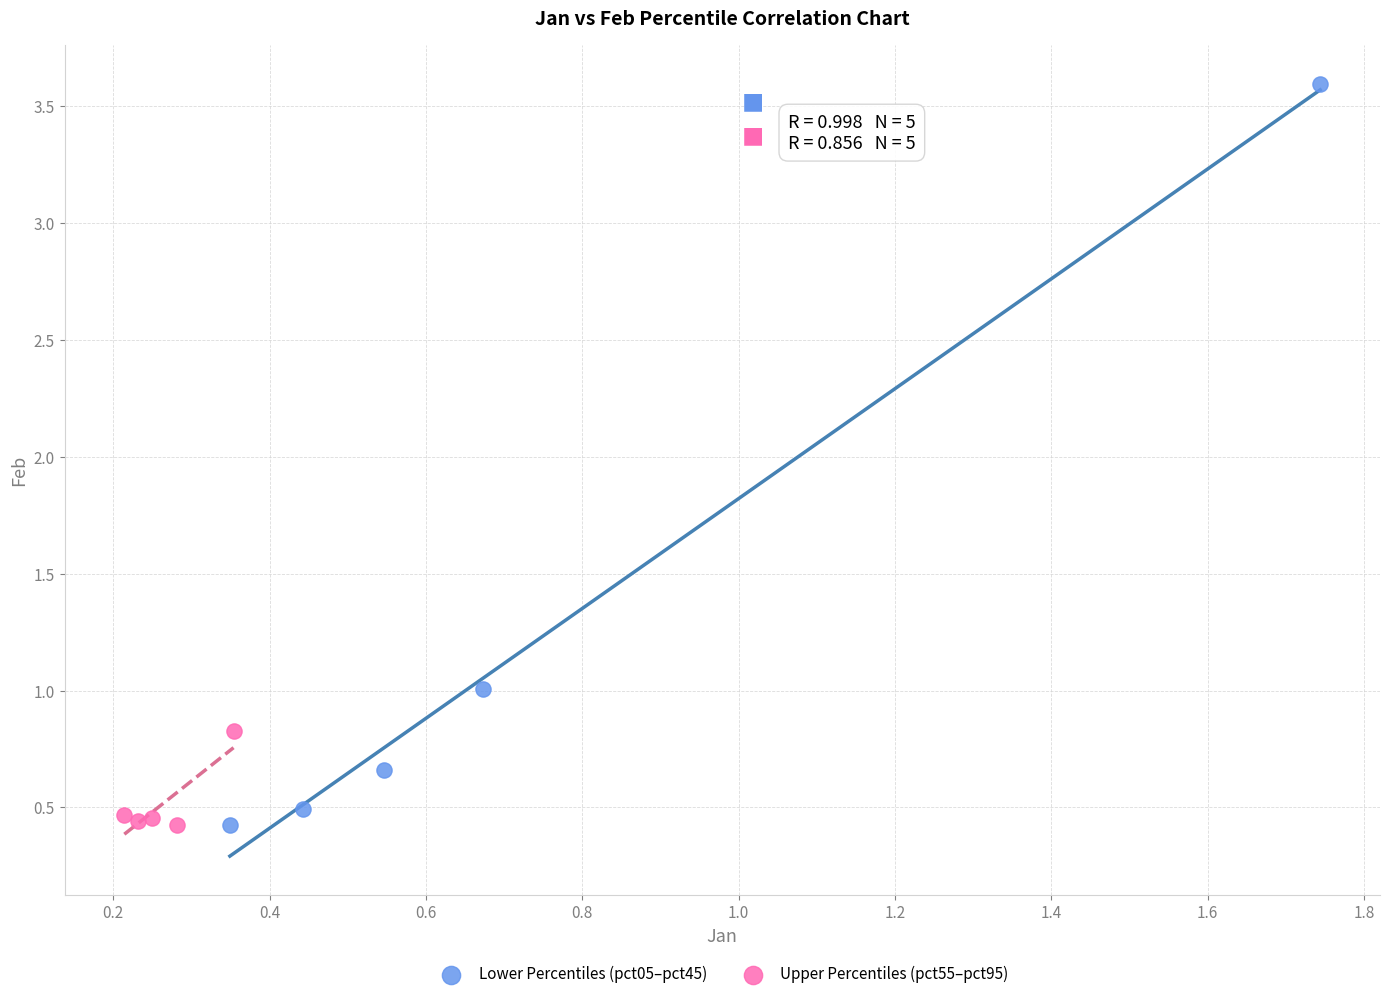

Which series reaches the maximum Y coordinate?

Lower Percentiles (pct05–pct45)